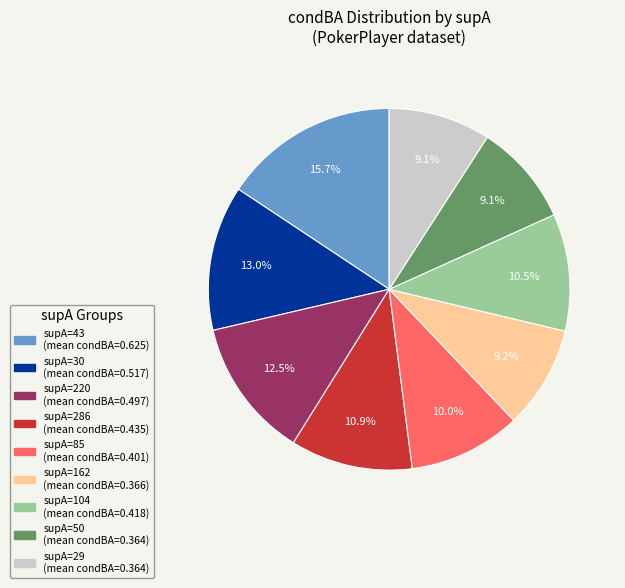

Does any single category account for the majority?

No